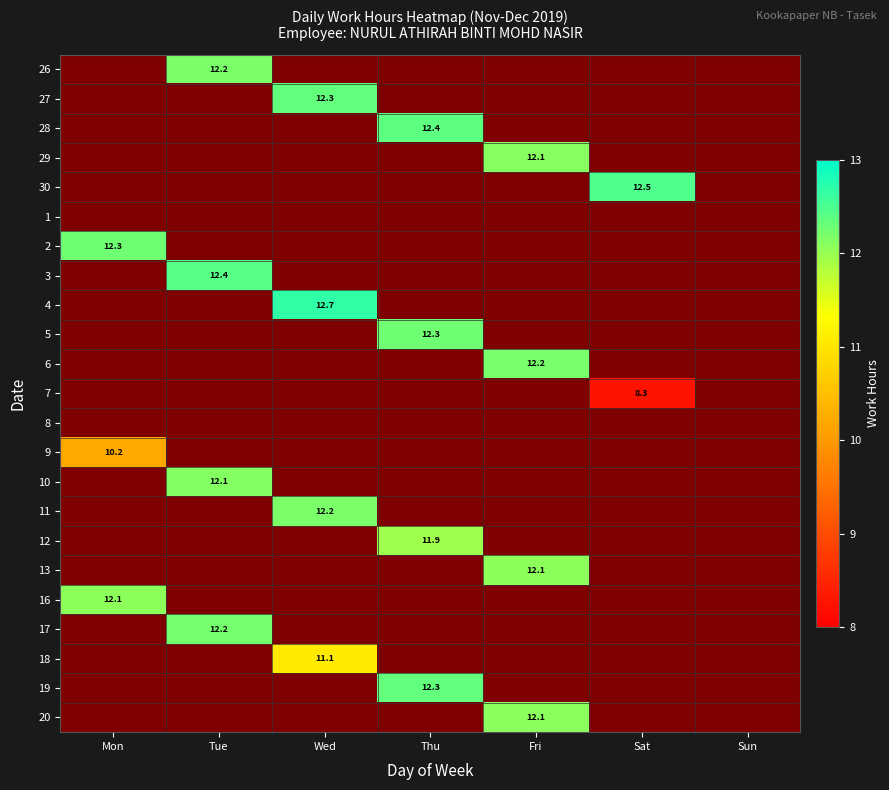

Which has a higher value, Tue or Wed?

Tue